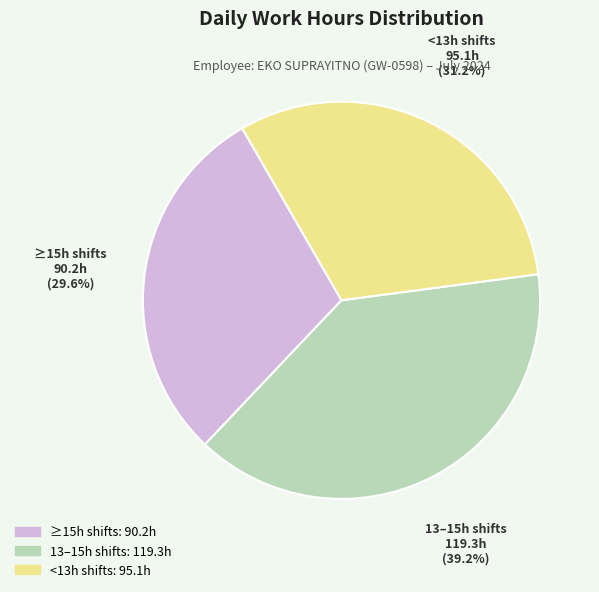

Is there a majority slice in this chart?

No